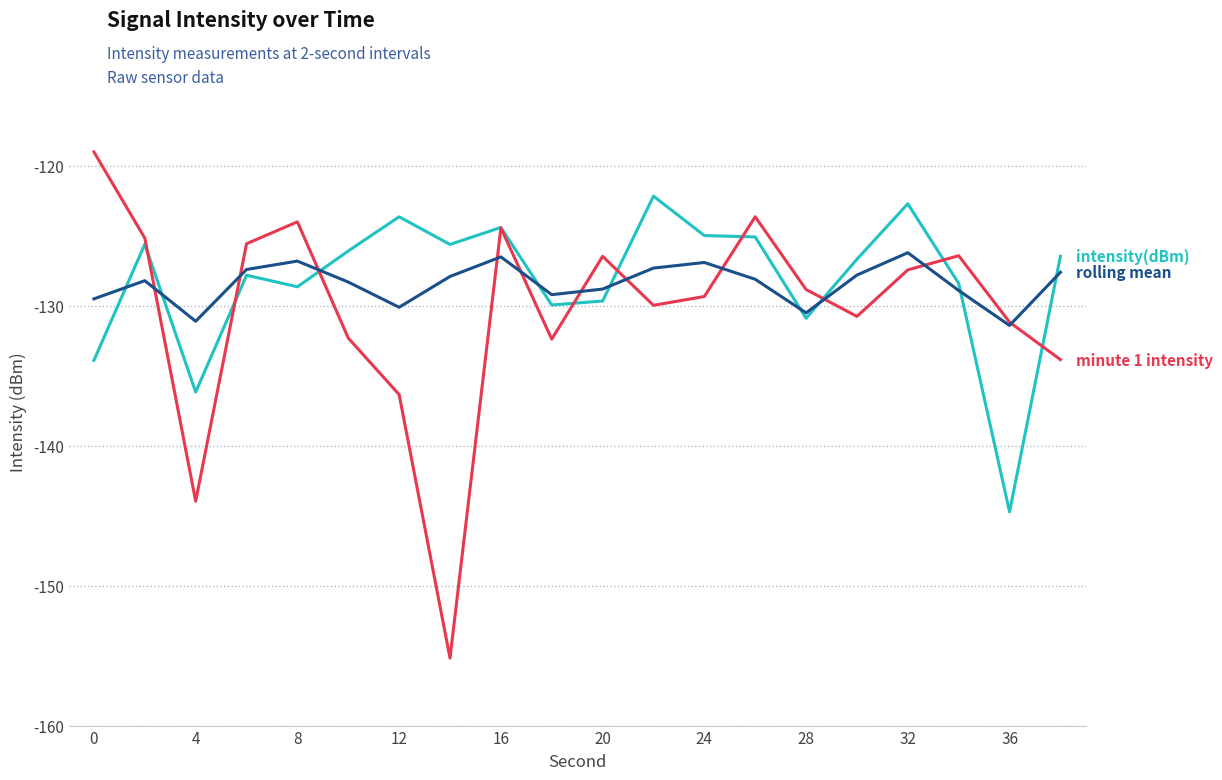

What is the minimum value shown in the chart?

-155.2